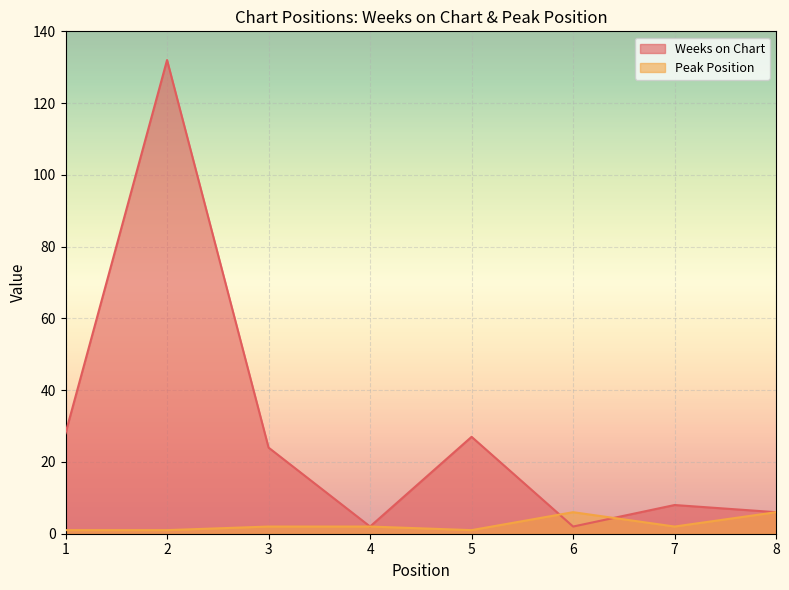

Which series ends up on top after the final intersection of Peak Position and Weeks on Chart?

Weeks on Chart